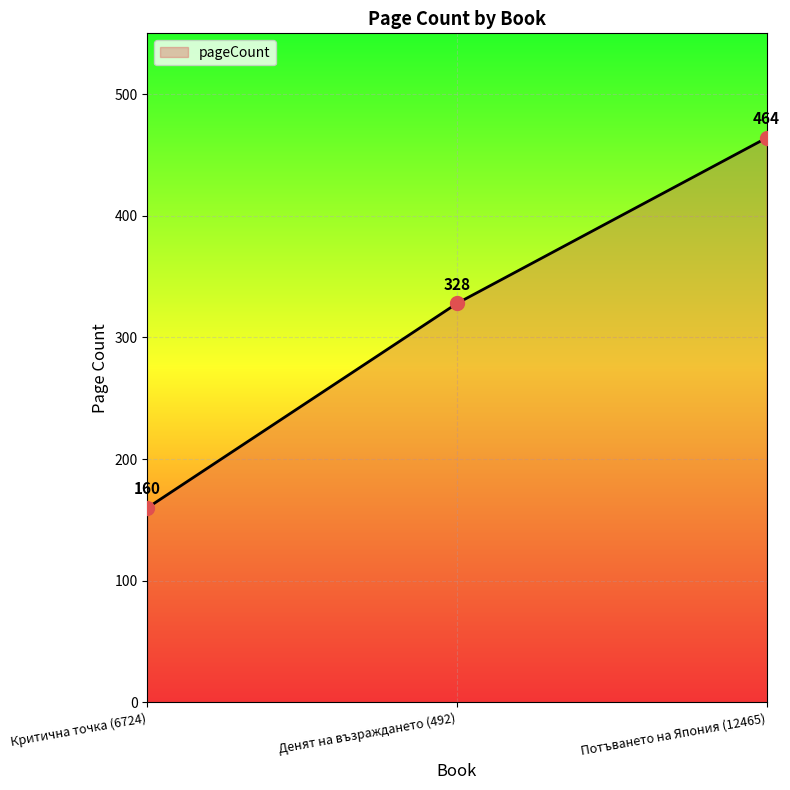

How many values are below 328?

1